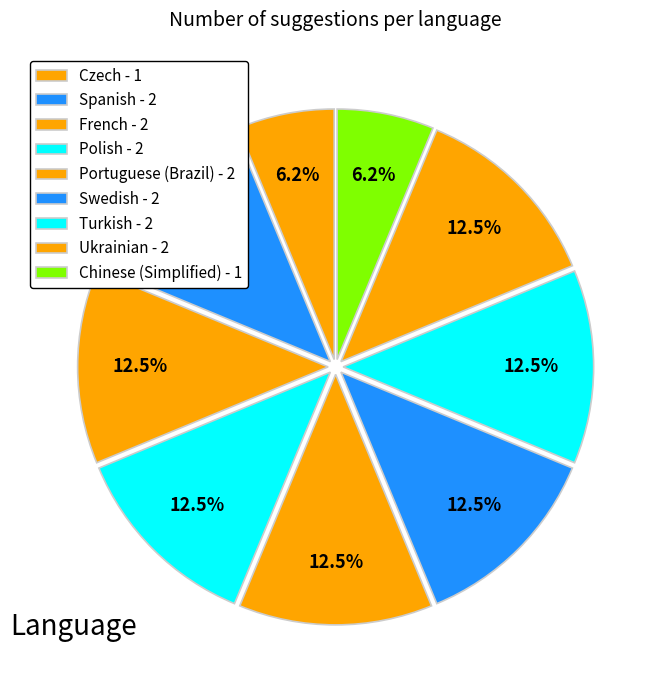

How many segments does this pie chart have?

9